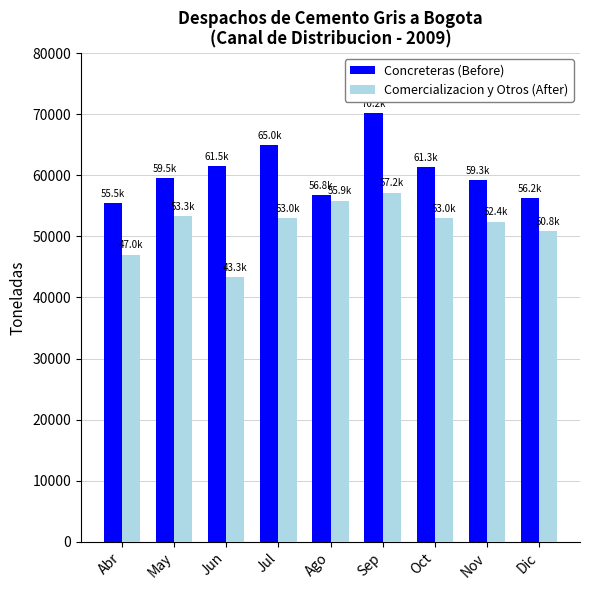

What are all the series names shown in the legend?

Concreteras (Before), Comercializacion y Otros (After)